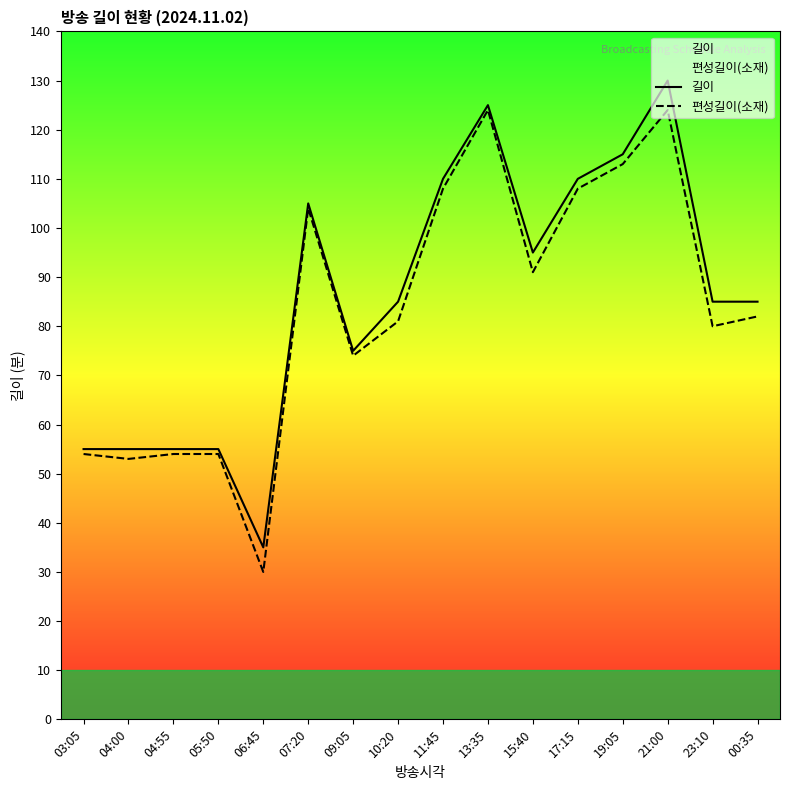

Rank the categories by 편성길이(소재) value from lowest to highest.

06:45, 04:00, 03:05, 04:55, 05:50, 09:05, 23:10, 10:20, 00:35, 15:40, 07:20, 11:45, 17:15, 19:05, 13:35, 21:00